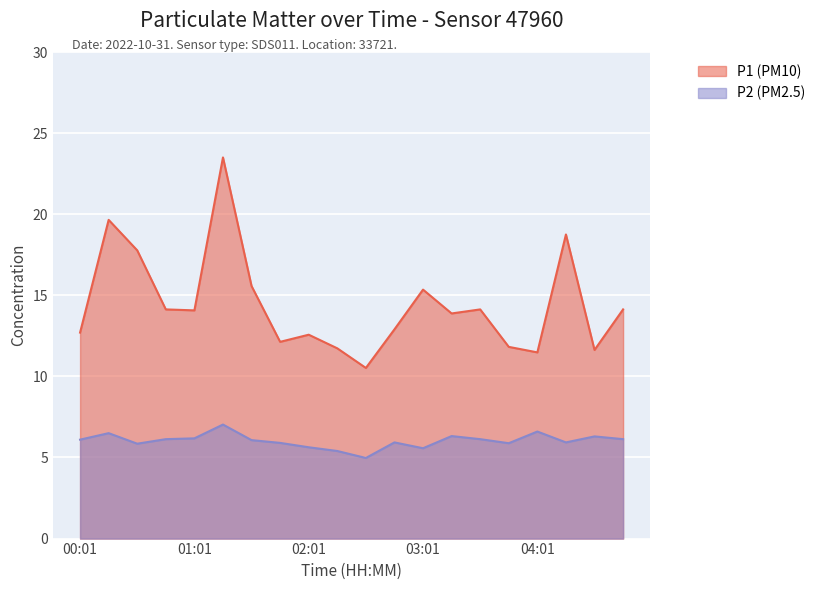

Read the P1 value at 02:46.

12.9